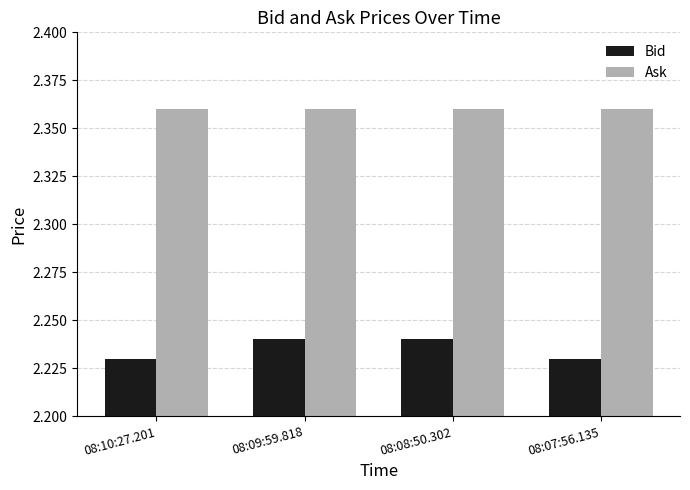

True or false: Ask has a value of 1.2 at 08:08:50.302.

False